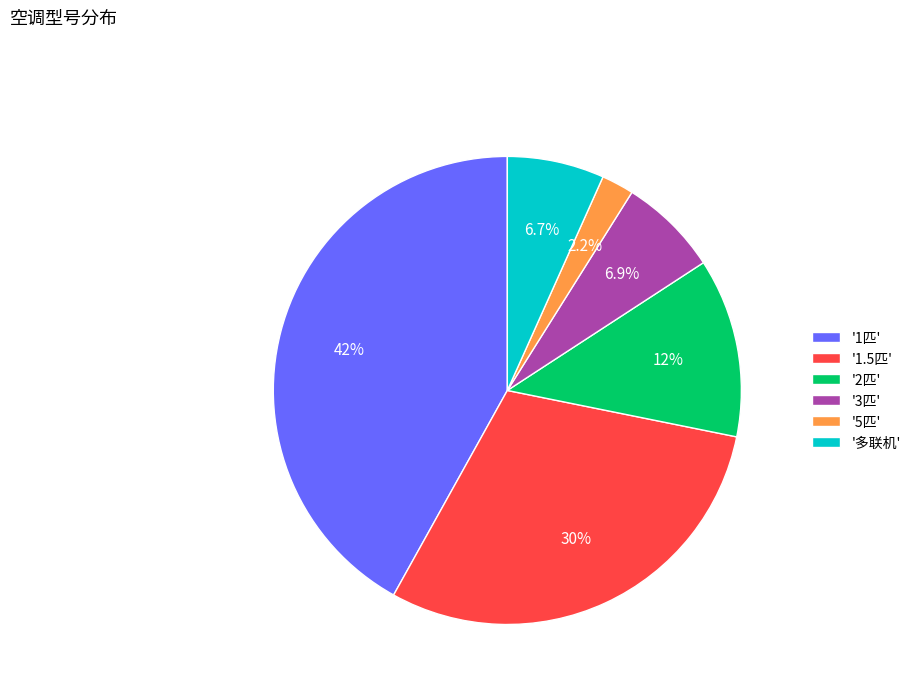

Does '3匹' account for over 50% of the chart?

No